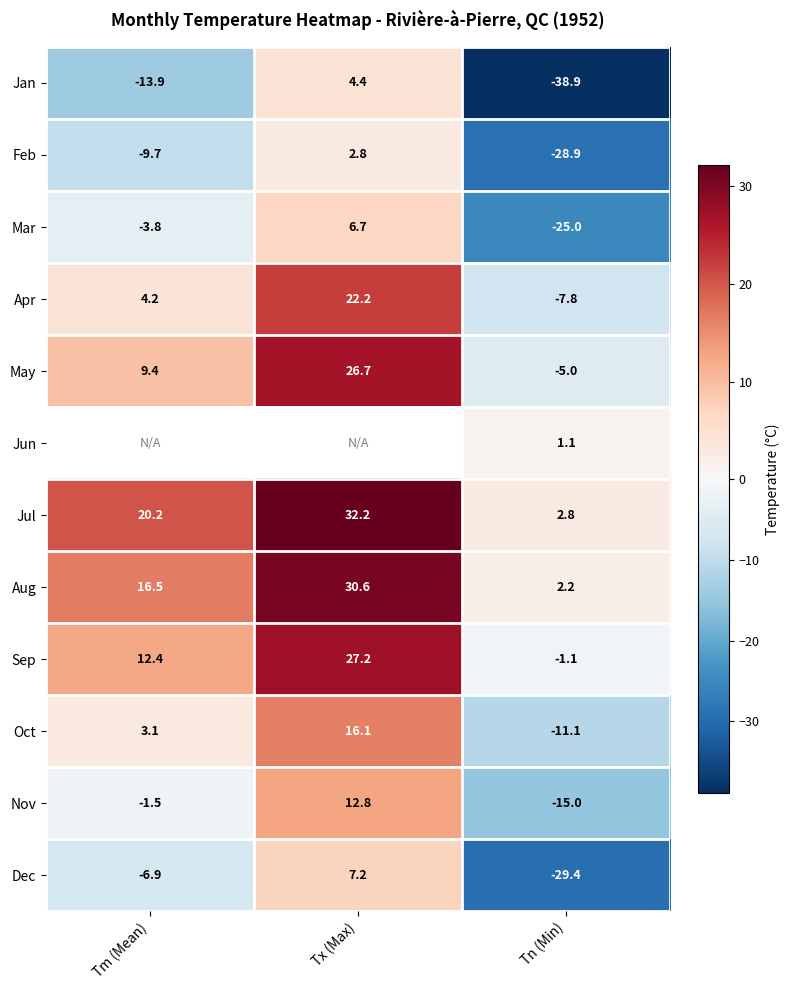

At which category is the sum across all series the highest?

Tn (Min)